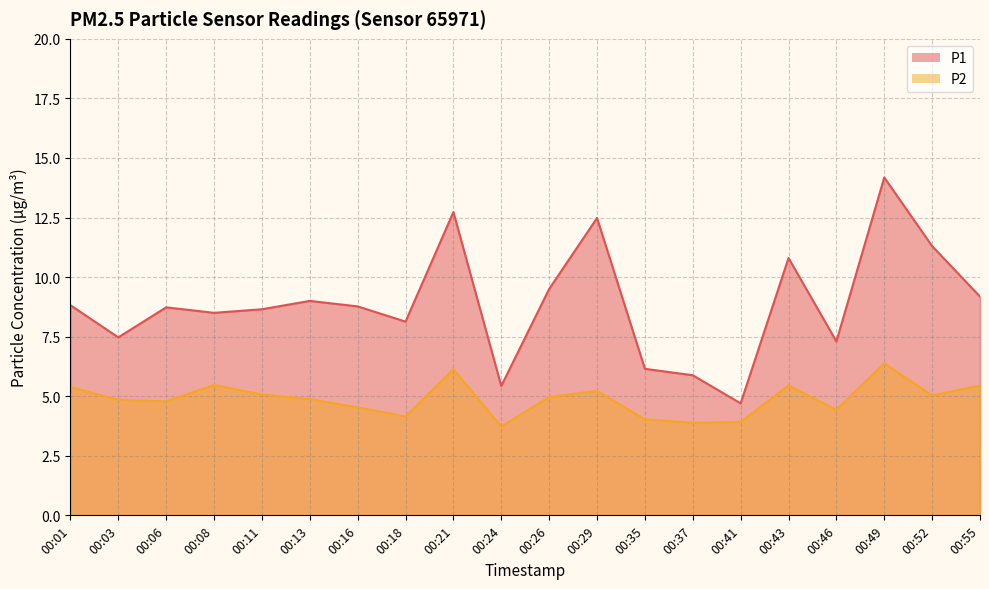

True or false: P2 and P1 cross at least once.

False